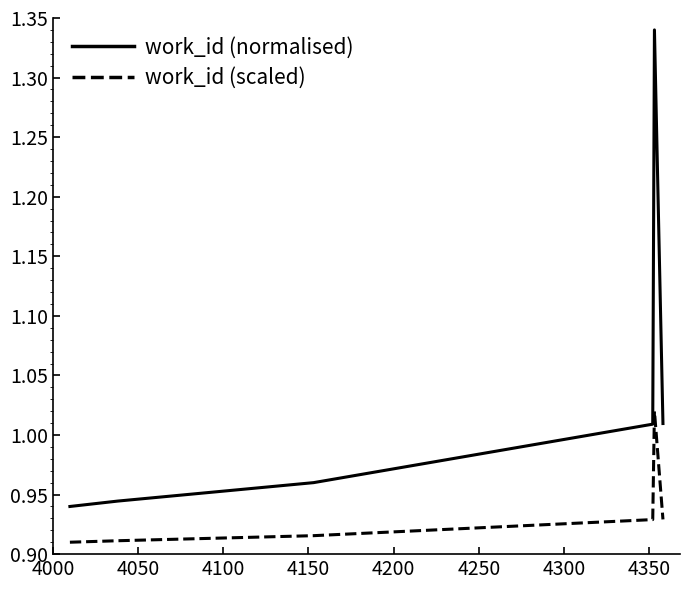

Does the chart have visible grid lines?

No